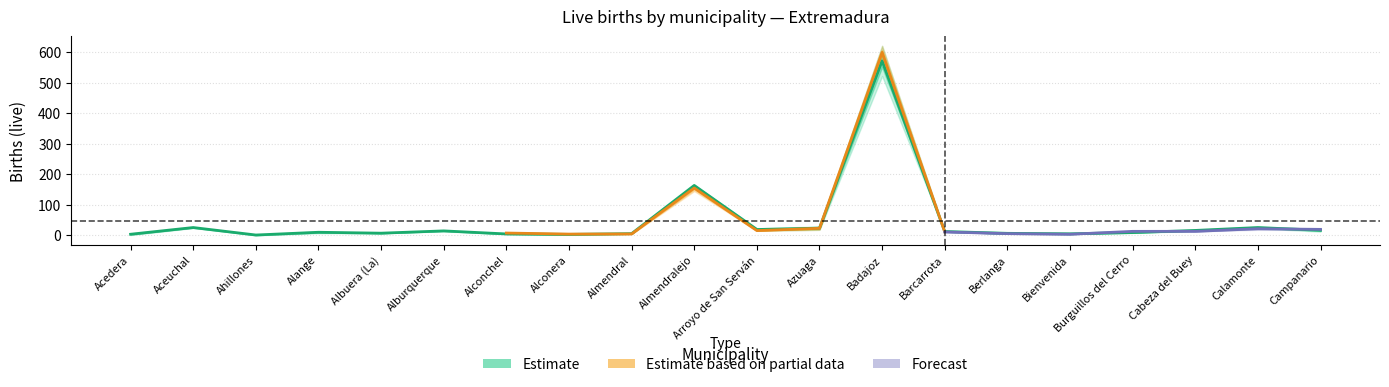

The value of 2022 at Burguillos del Cerro is 10. True or false?

True